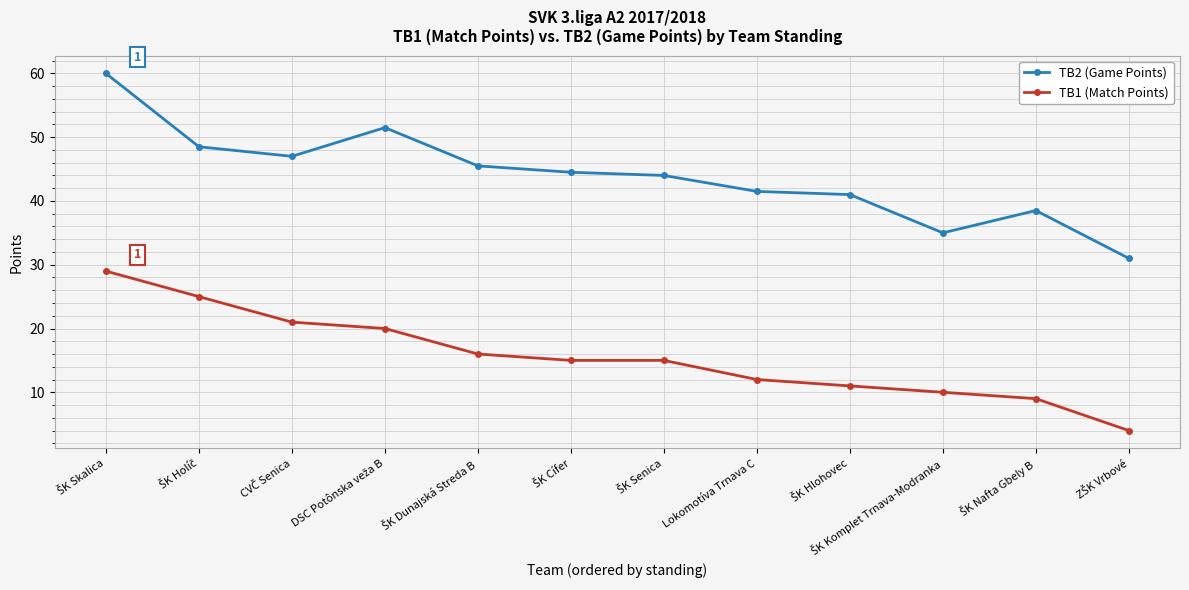

The TB2 (Game Points) series shows 41.5 at Lokomotíva Trnava C. True or false?

True